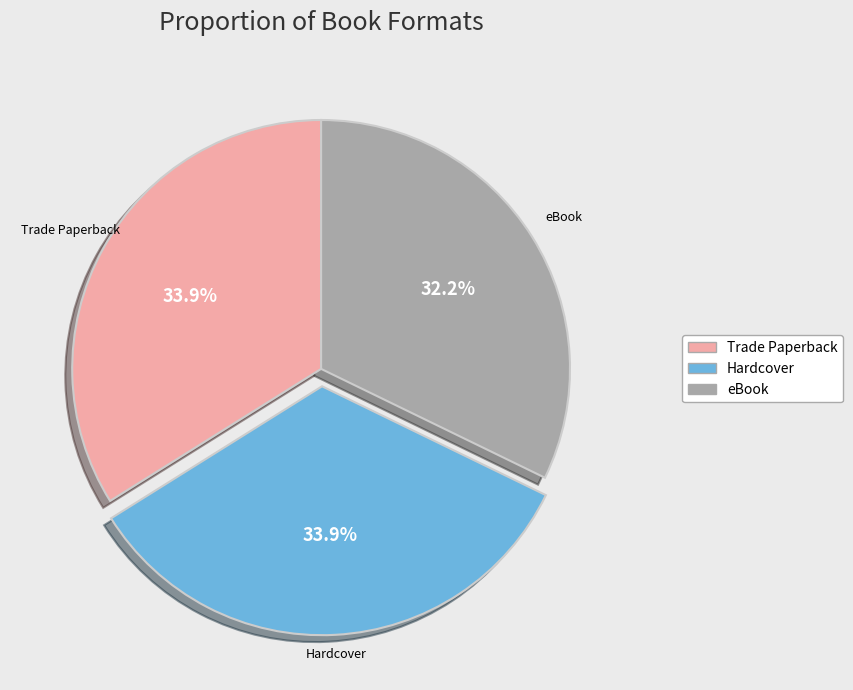

Which category has the smallest portion of the pie?

eBook